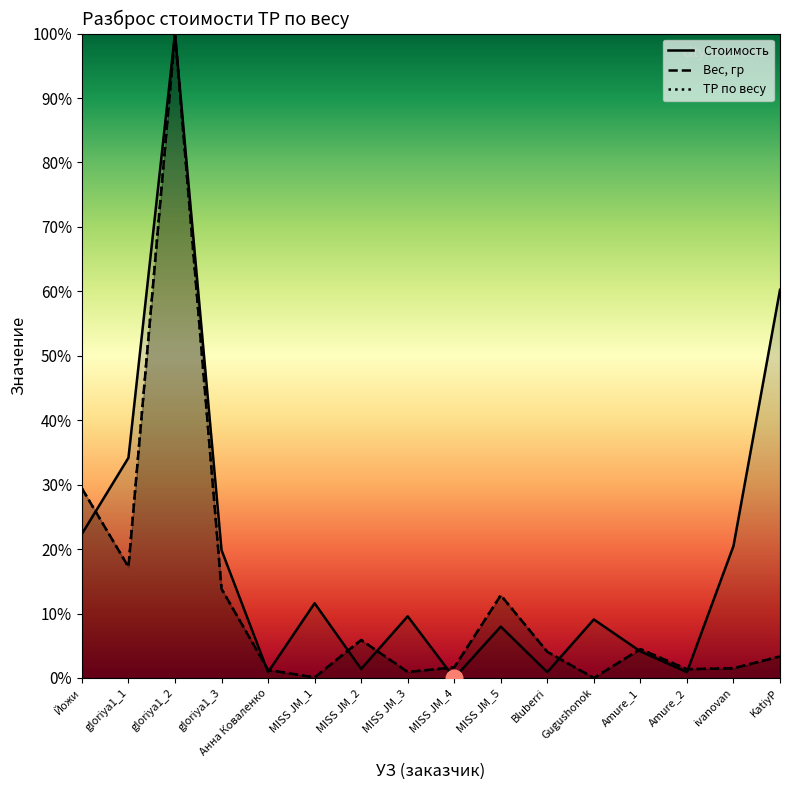

Reading left to right, what are all the values shown in this chart?

Стоимость: 22.4	34.2	100.0	19.8	0.9	11.6	1.4	9.6	0.0	8.0	0.9	9.1	4.1	0.9	20.5	60.2
Вес, гр: 29.4	17.2	100.0	13.8	1.2	0.1	5.9	0.9	1.6	12.8	4.1	0.0	4.5	1.4	1.5	3.3
ТР по весу: 29.4	17.2	100.0	13.8	1.2	0.1	5.9	0.9	1.6	12.8	4.1	0.0	4.5	1.4	1.5	3.3